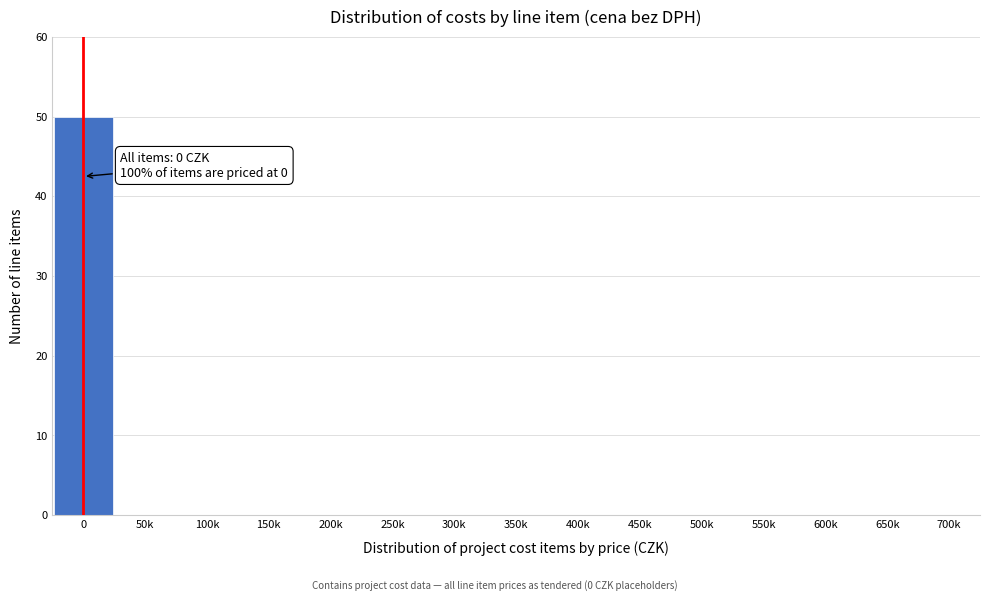

Reading left to right, transcribe all the data shown in this chart.

0=50	50k=0	100k=0	150k=0	200k=0	250k=0	300k=0	350k=0	400k=0	450k=0	500k=0	550k=0	600k=0	650k=0